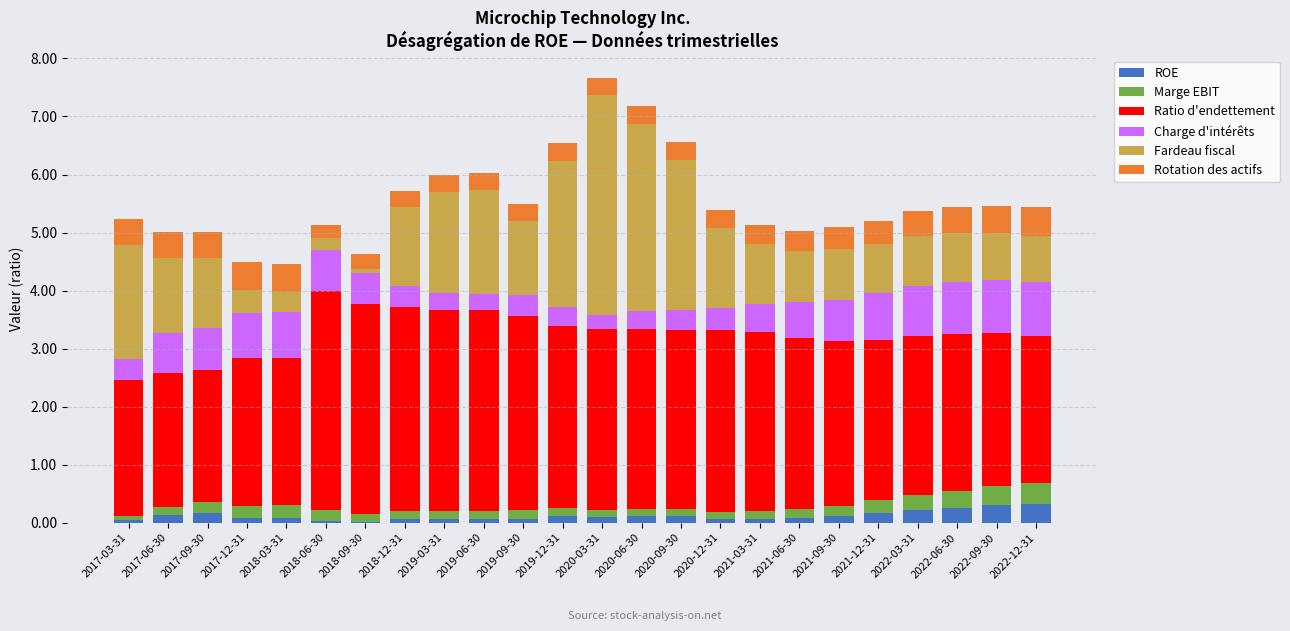

True or false: ROE has a value of 0.1 at 2020-09-30.

True